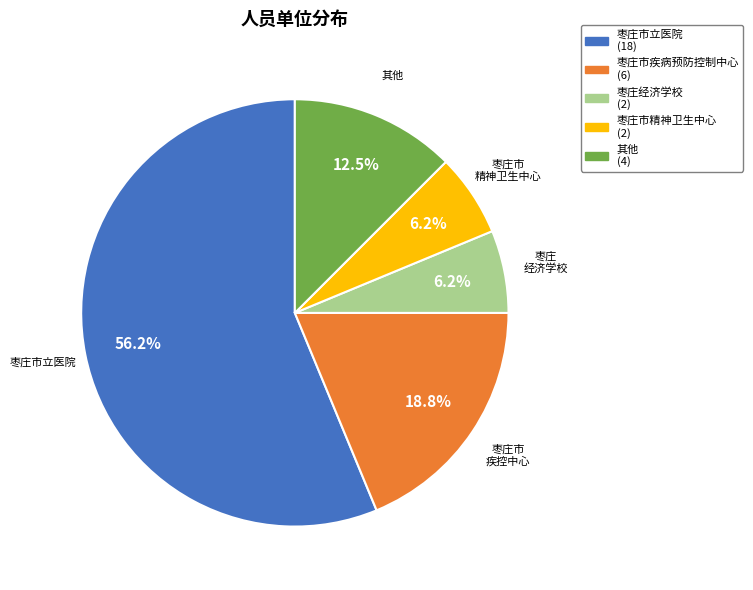

Which category accounts for the majority?

枣庄市立医院 (18)